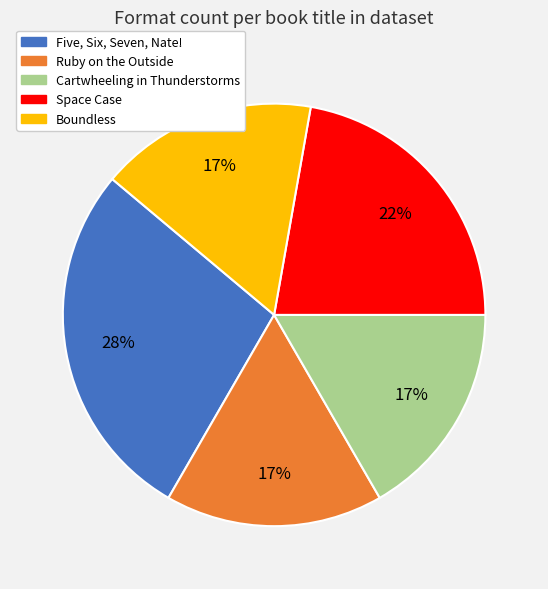

Do Cartwheeling in Thunderstorms and Ruby on the Outside together represent more than half of the pie?

No